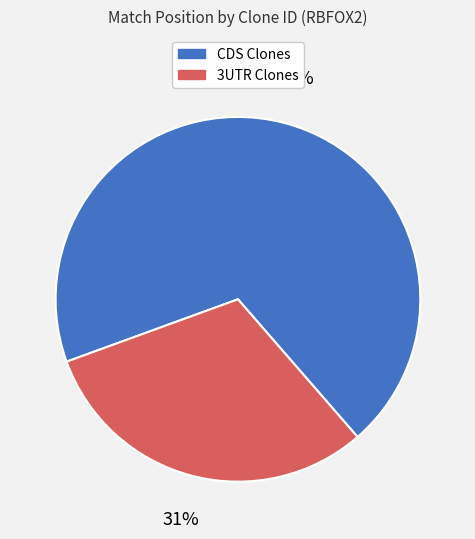

To the nearest percent, what is the average slice percentage?

50%